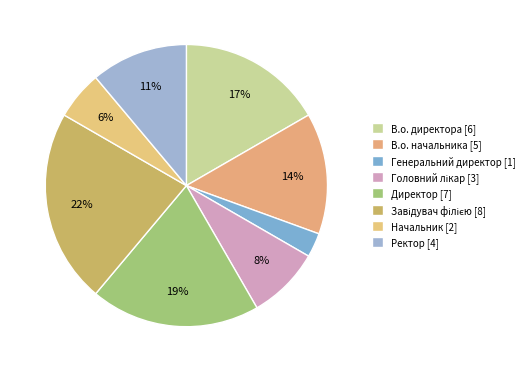

True or false: Завідувач філією accounts for 36% of the total.

False